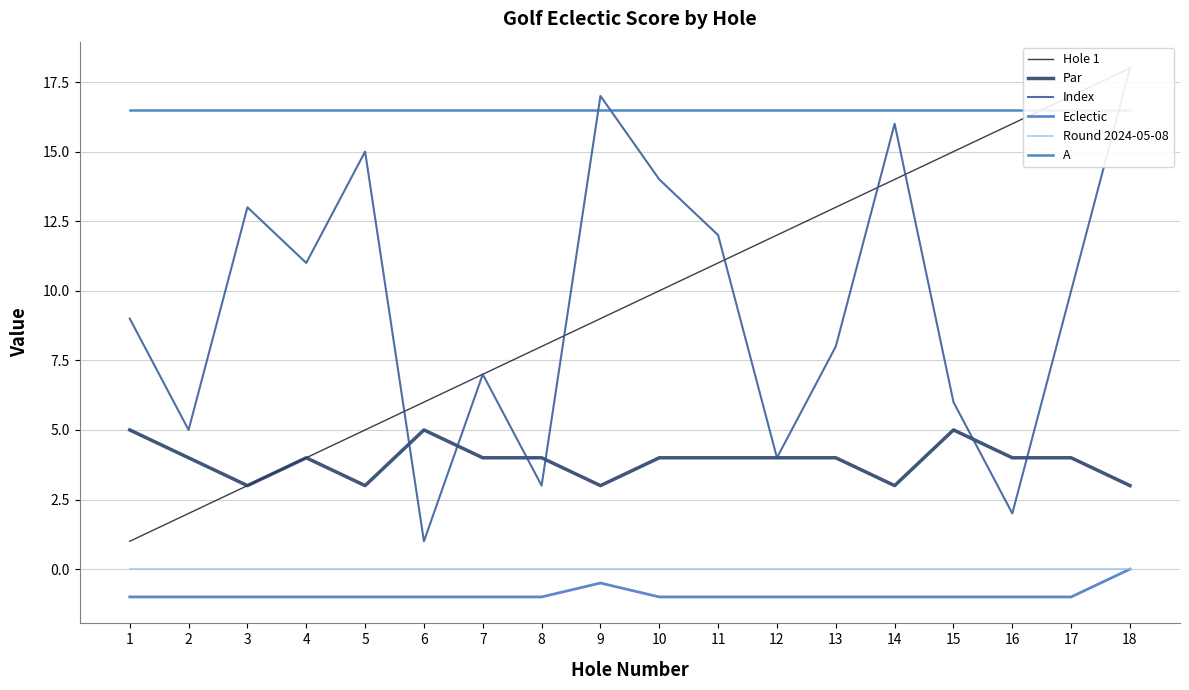

What is the value of the Hole 1 point at the 18th from the left?

18.0